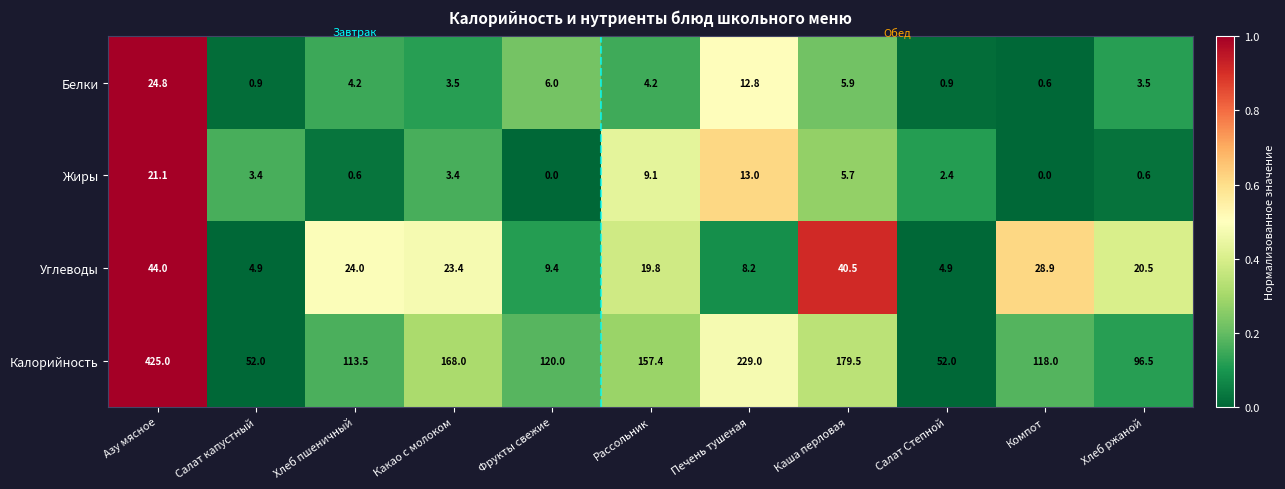

How many categories are shown in the chart?

11